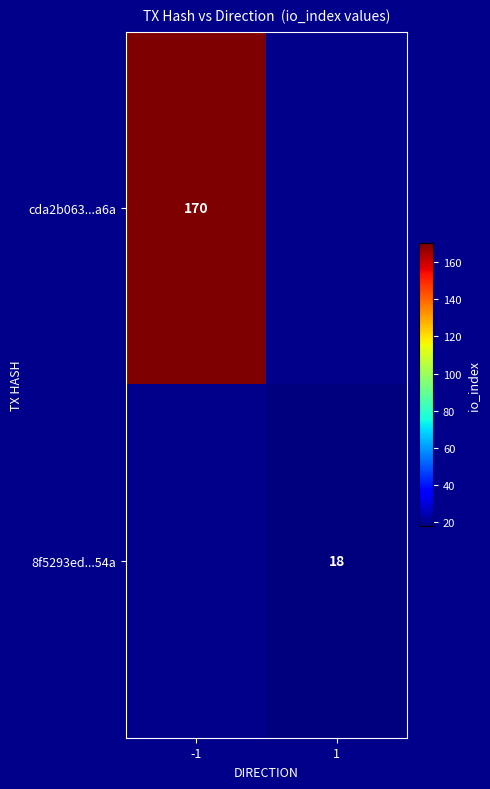

Is it true that cda2b063...a6a equals 291.5 at -1?

False